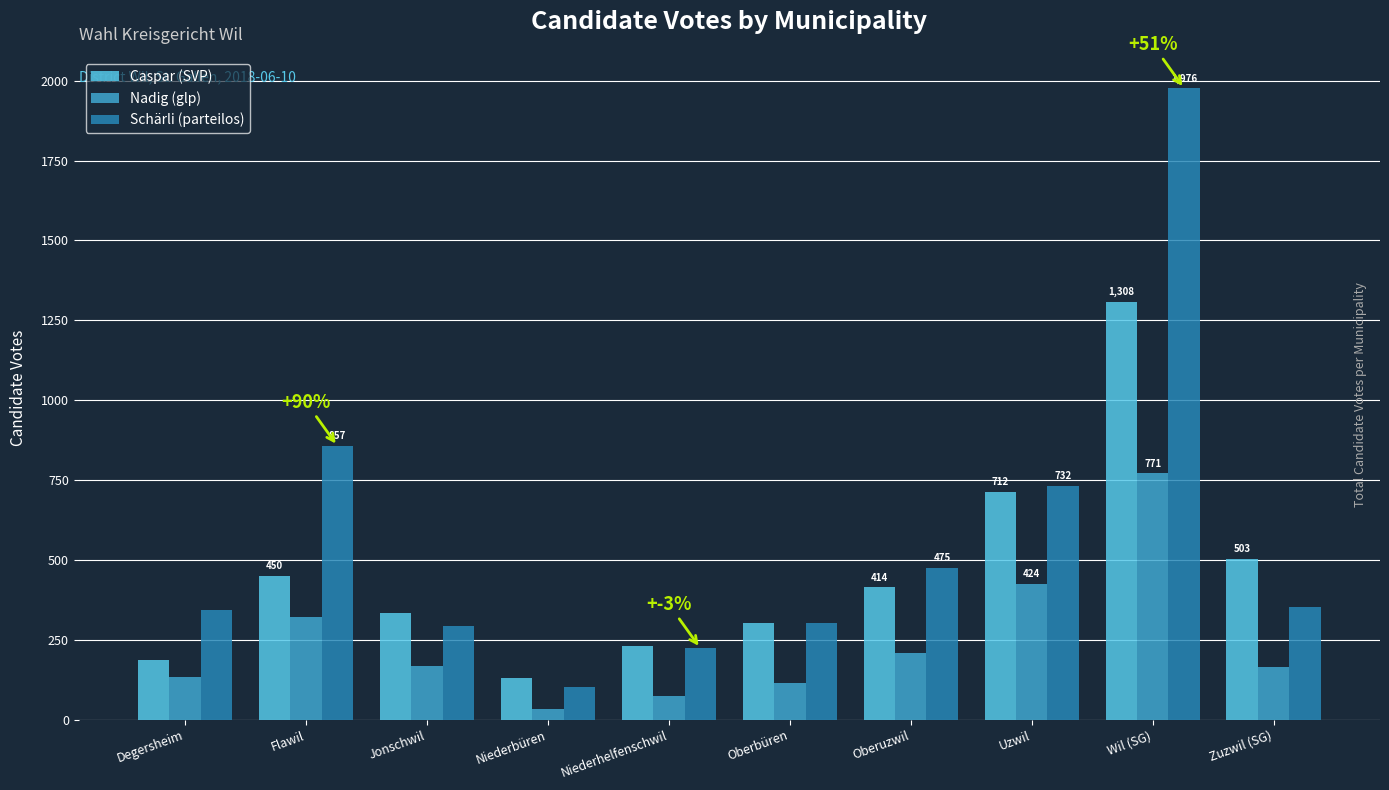

At which label does Caspar (SVP) reach its peak?

Wil (SG)